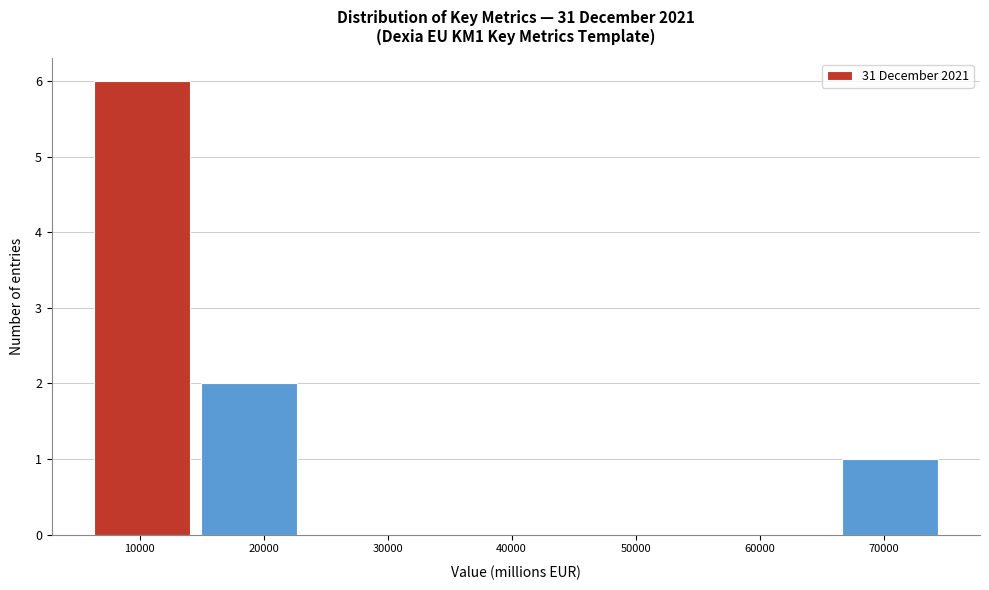

Over which range of the x-axis is the bar tallest?

6000 to 15000